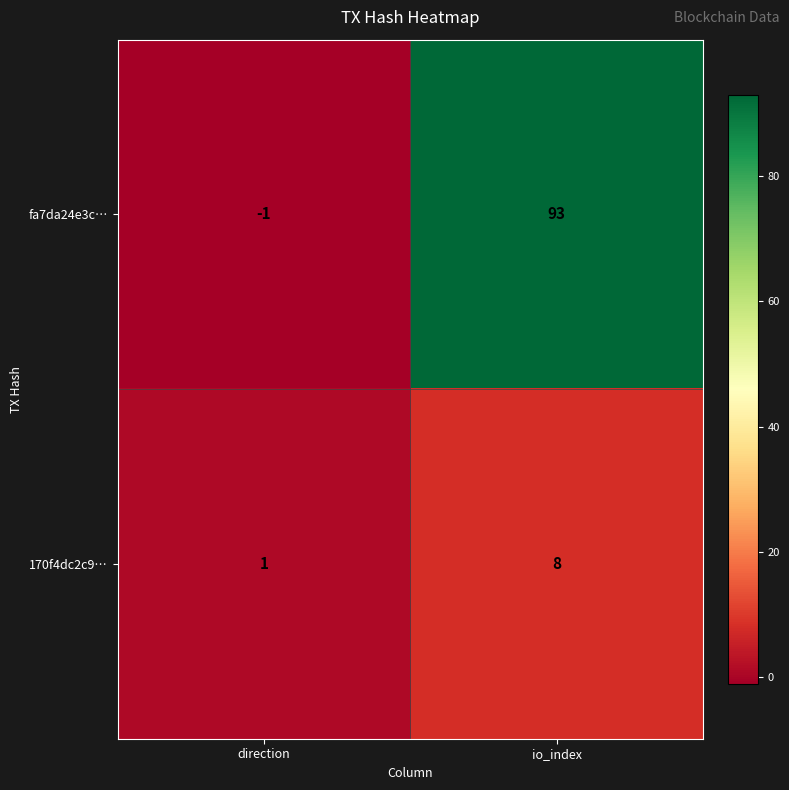

How many data points does each series have?

2